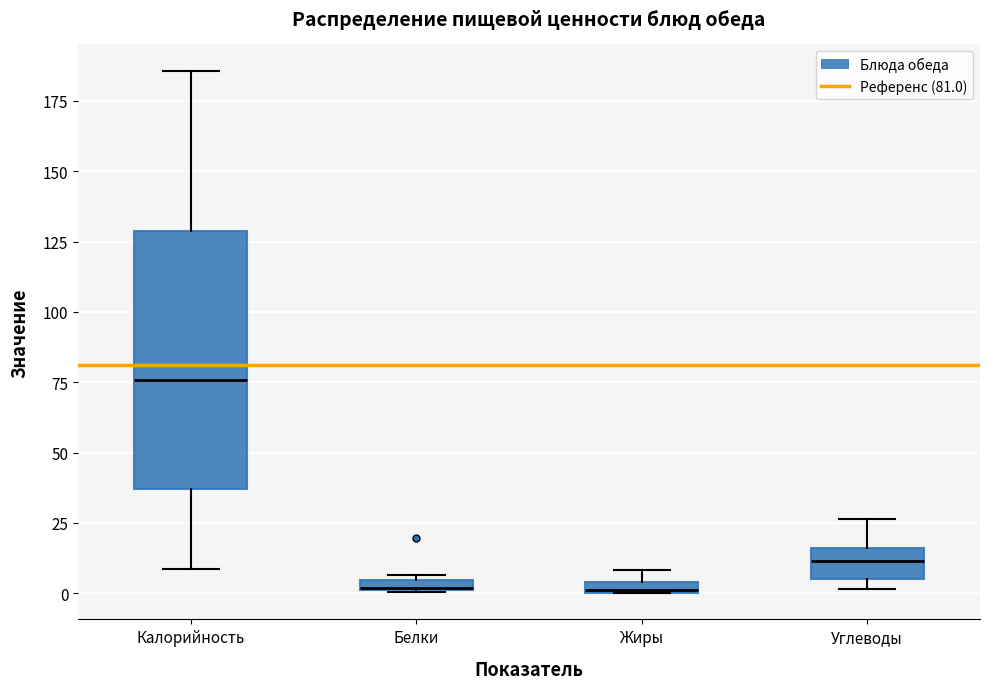

Which box is the tallest, from its lower edge to its upper edge?

Калорийность